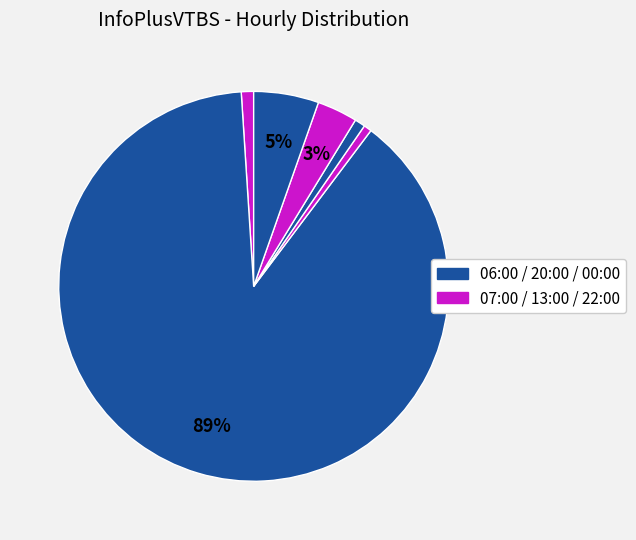

Which category has the smallest portion of the pie?

13:00